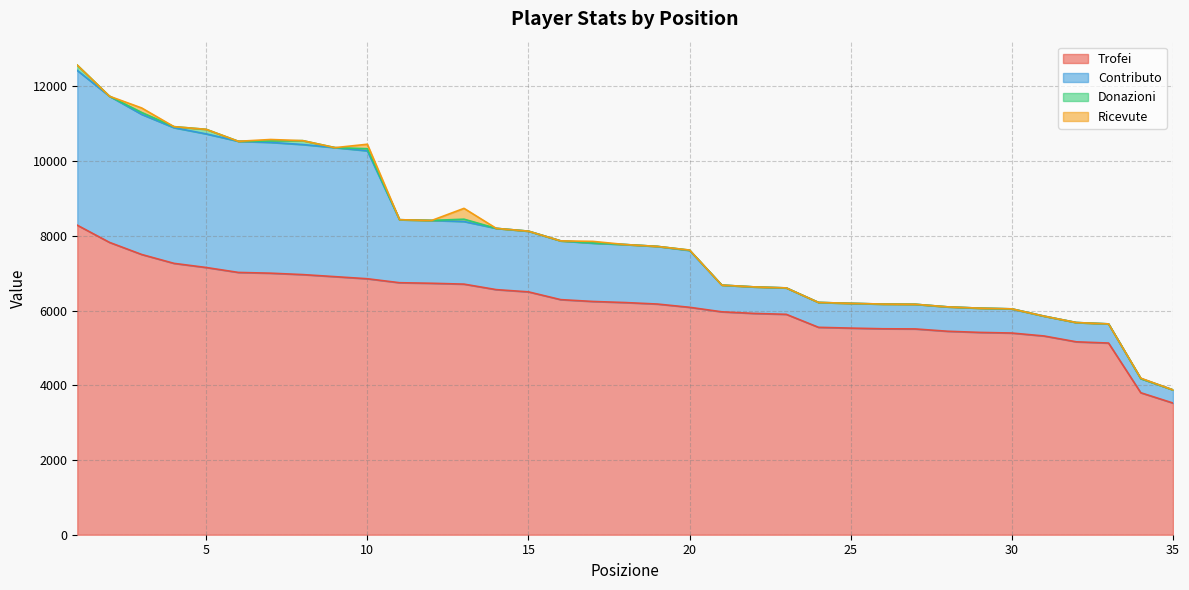

True or false: Ricevute and Trofei intersect in this chart.

False